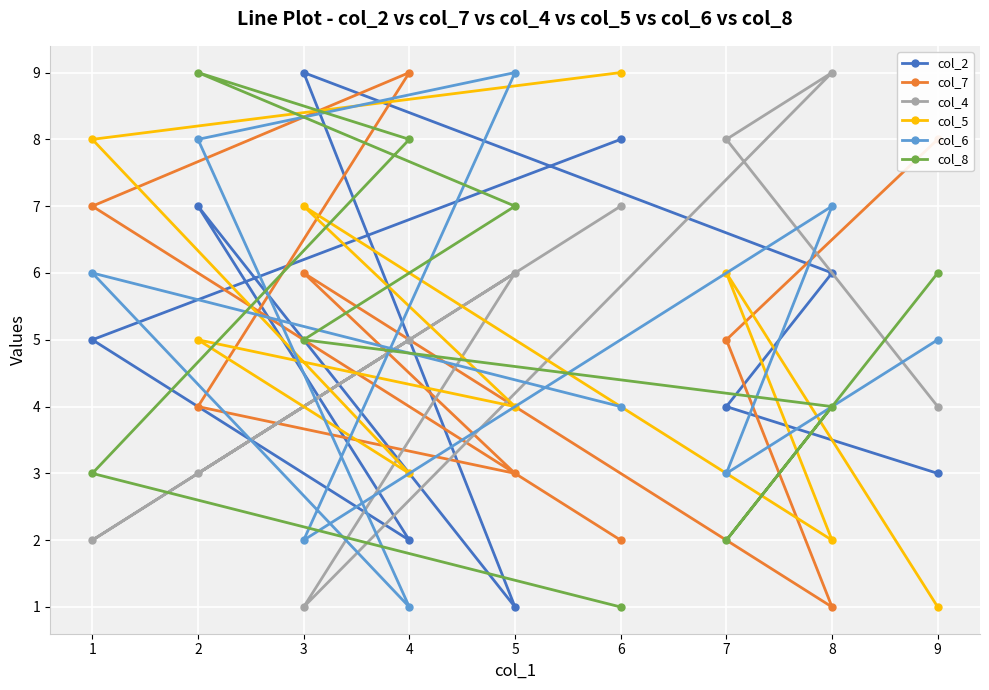

Which label corresponds to the largest value in the chart?

3